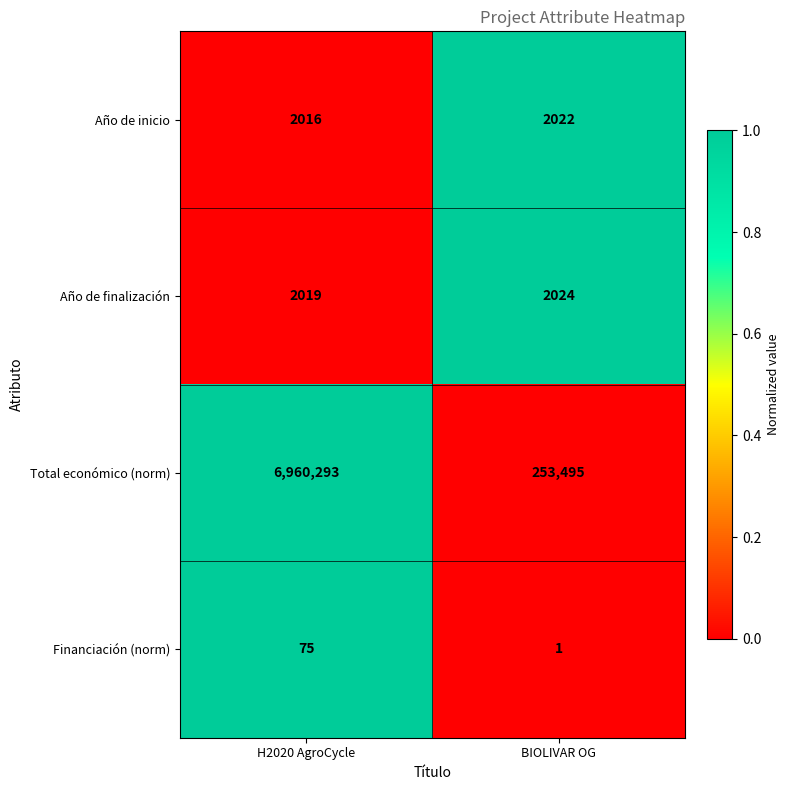

Is it true that Total económico (norm) equals 253495 at BIOLIVAR OG?

True